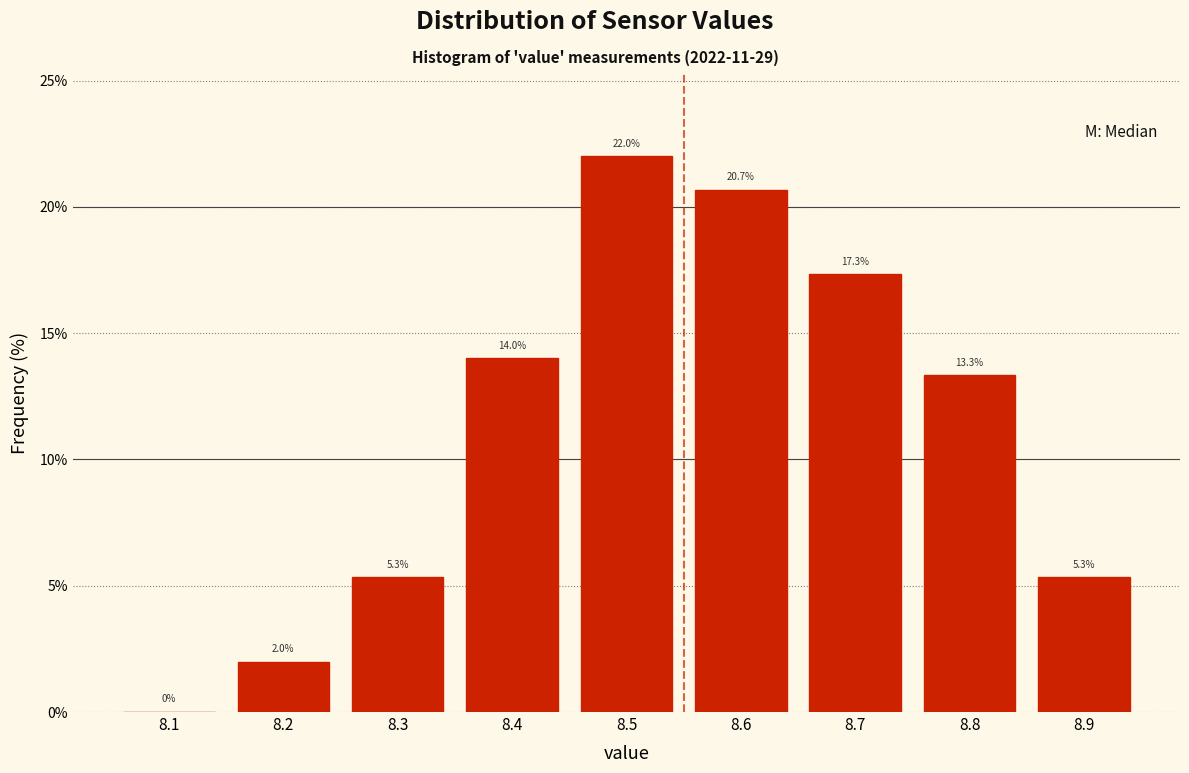

Reading left to right, transcribe all the data shown in this chart.

8.1=0.0	8.2=2.0	8.3=5.3	8.4=14.0	8.5=22.0	8.6=20.7	8.7=17.3	8.8=13.3	8.9=5.3